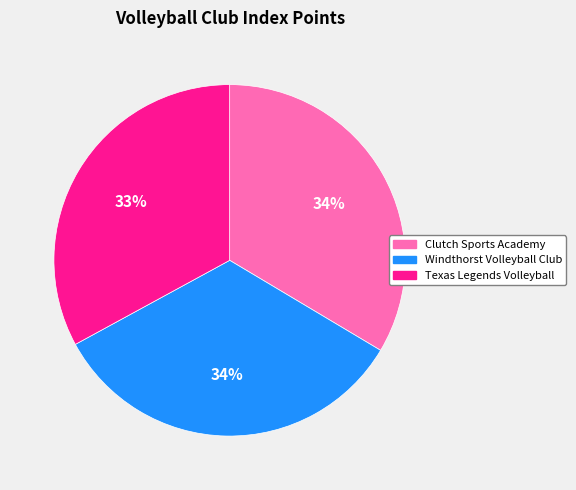

Combined, do Texas Legends Volleyball and Windthorst Volleyball Club account for over 50%?

Yes